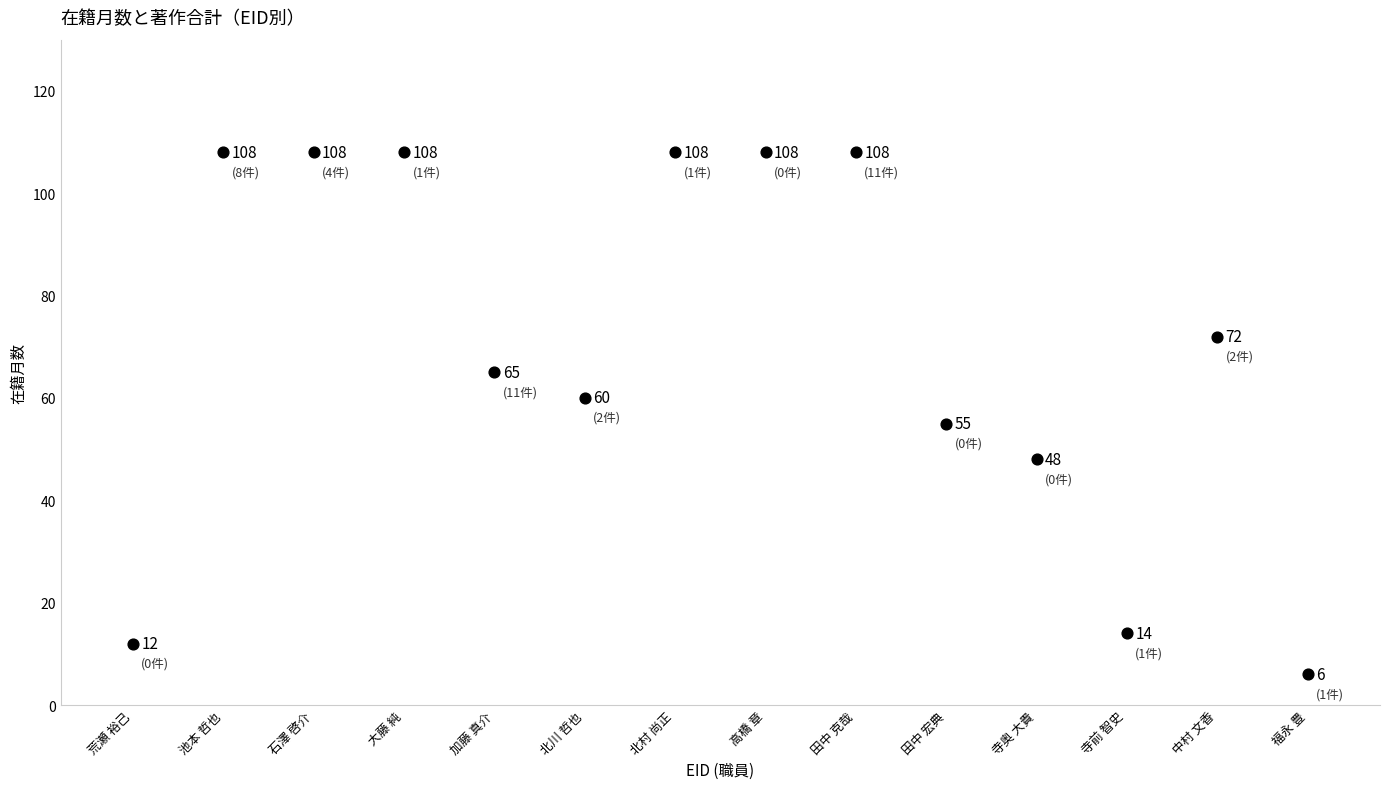

What Y value in the scatter plot is closest to 57?

55